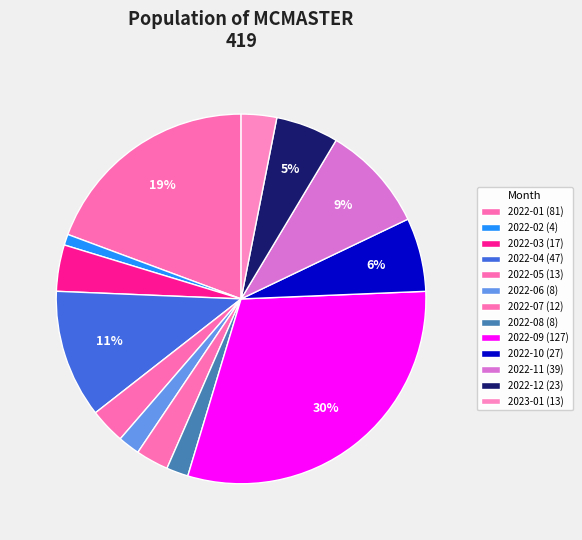

Count the number of slices in the pie.

13